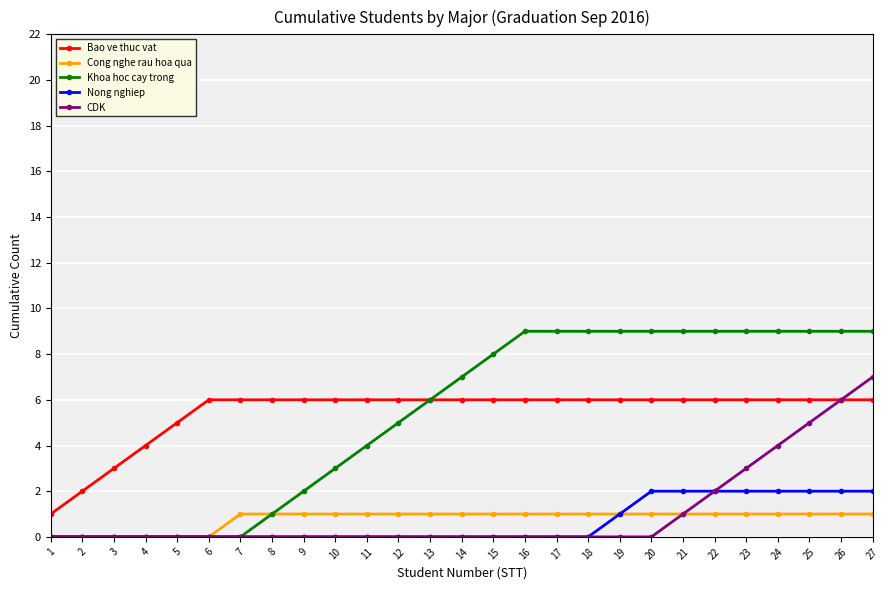

At which label is Nong nghiep closest to 1?

19